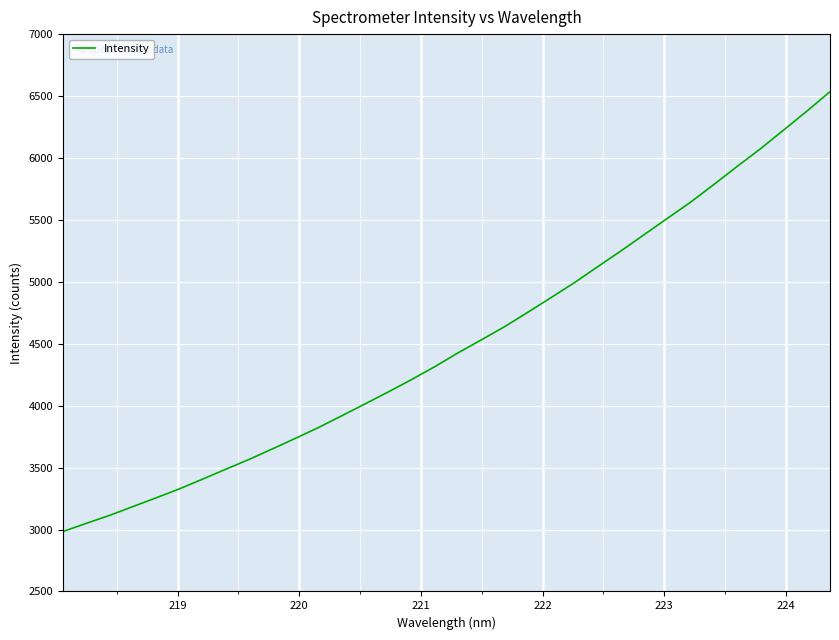

What is the difference between the maximum and minimum values?

3550.8